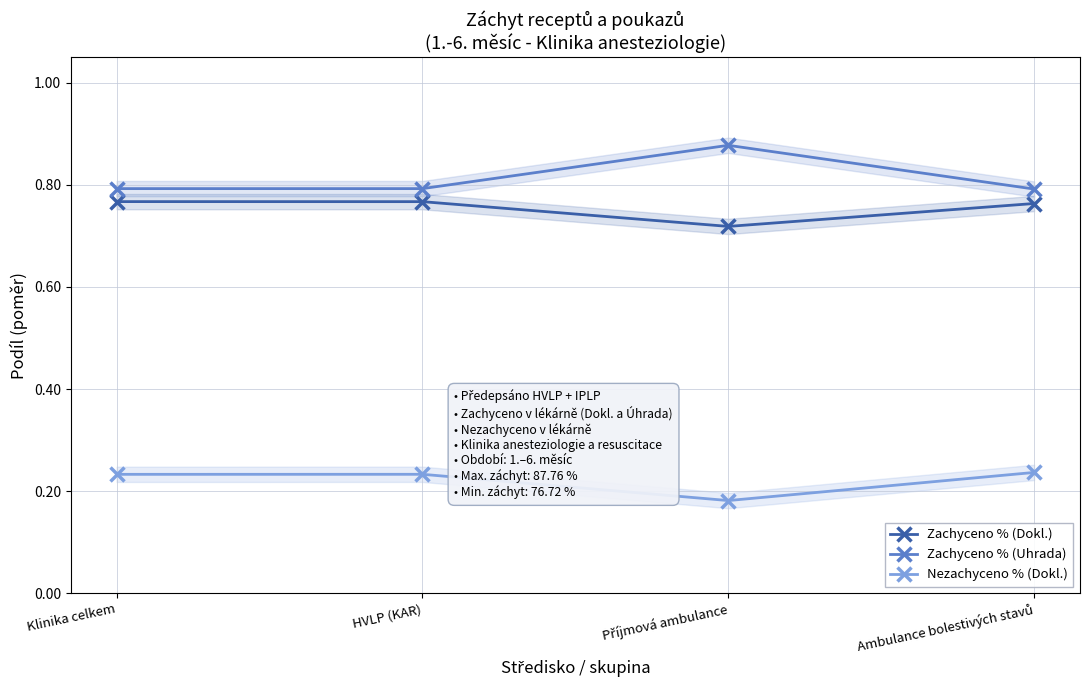

What is the approximate value of Zachyceno % (Dokl.) at Ambulance bolestivých stavů?

0.8